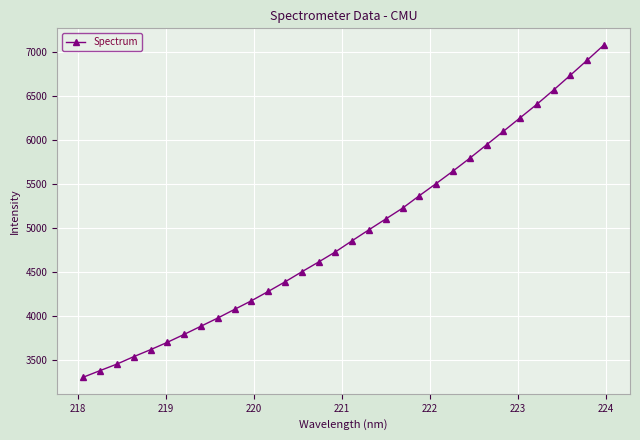

What is the maximum value shown in the chart?

7078.0